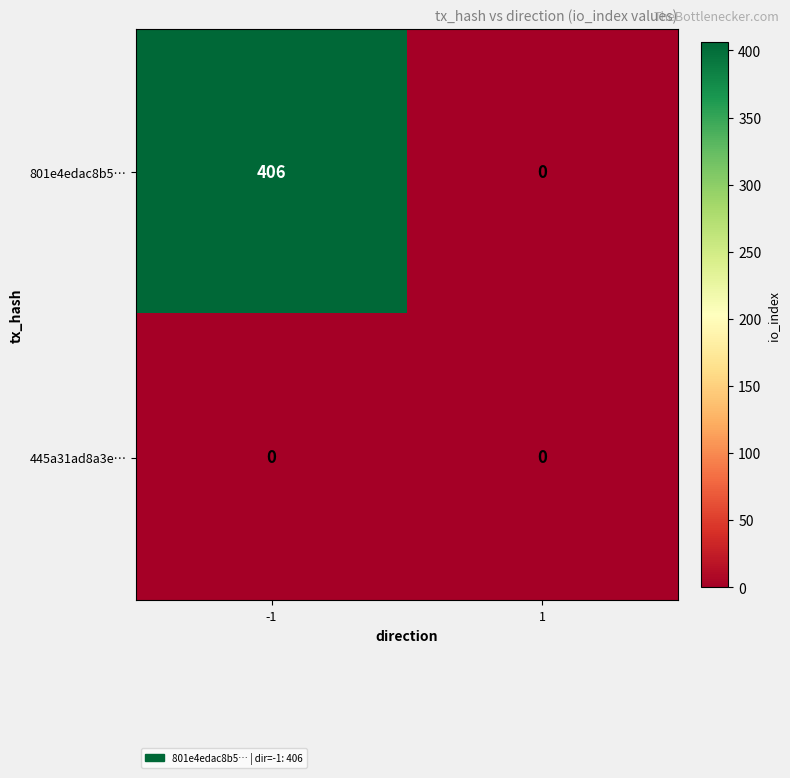

Is it true that 801e4edac8b5… equals 406 at -1?

True